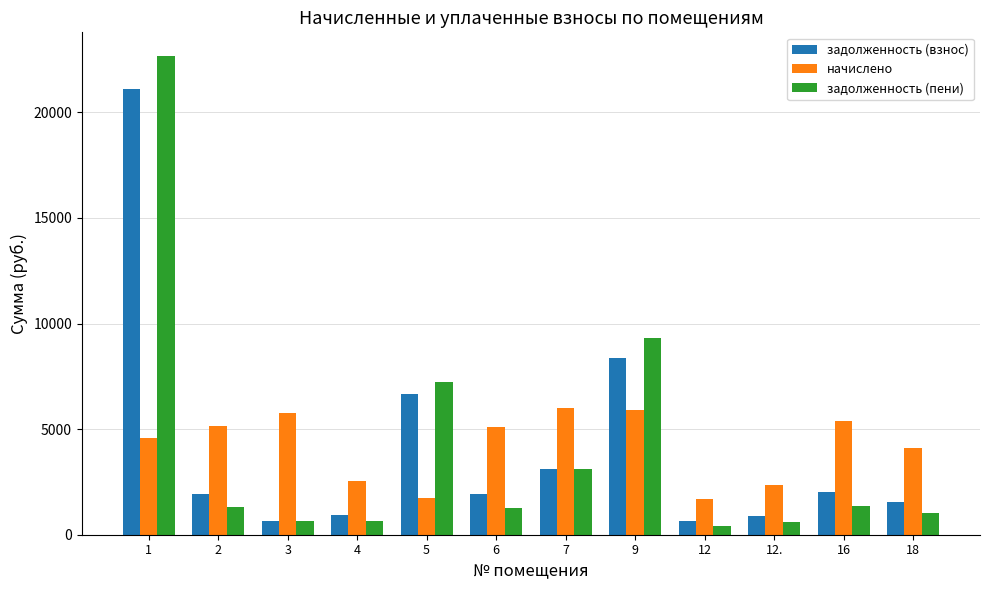

What is the label of the 1st bar from the left?

1